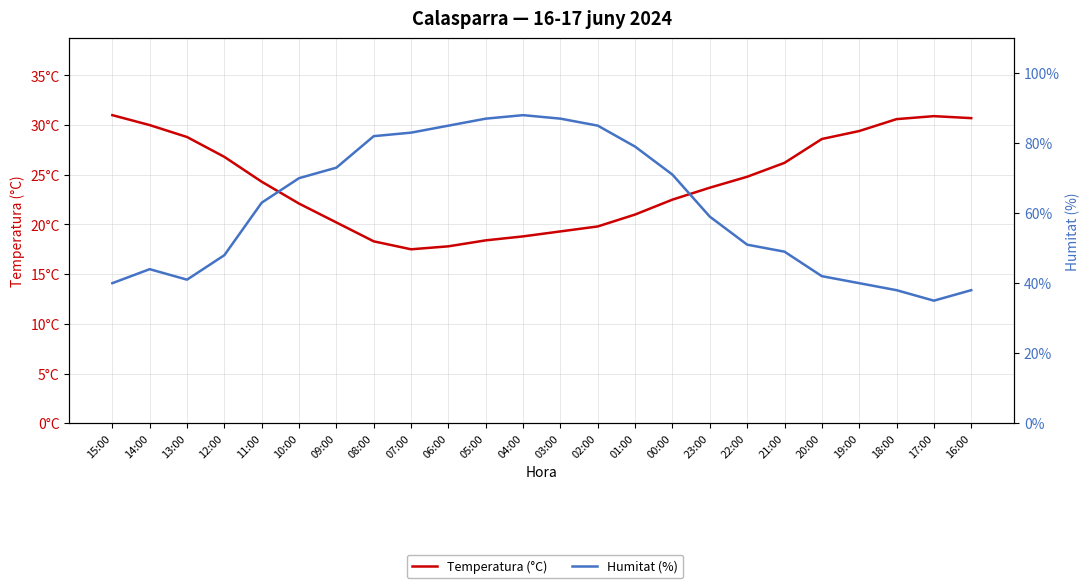

What position from the right is 04:00?

13